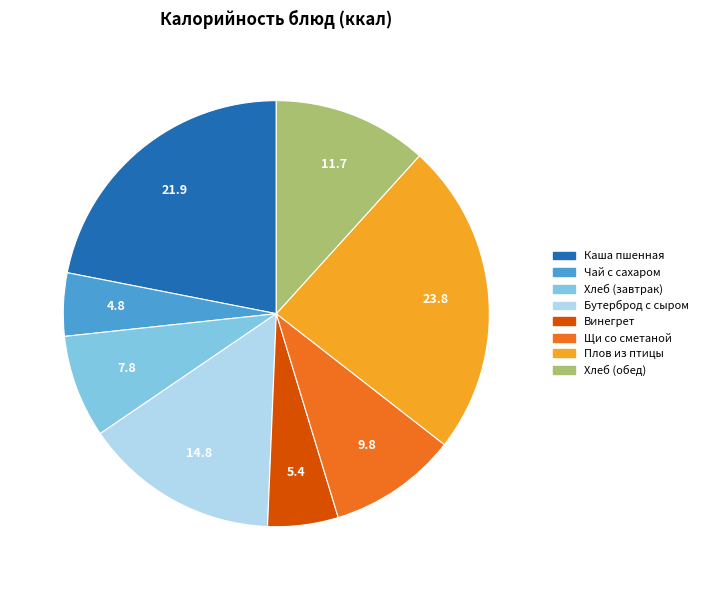

Does any single category account for the majority?

No